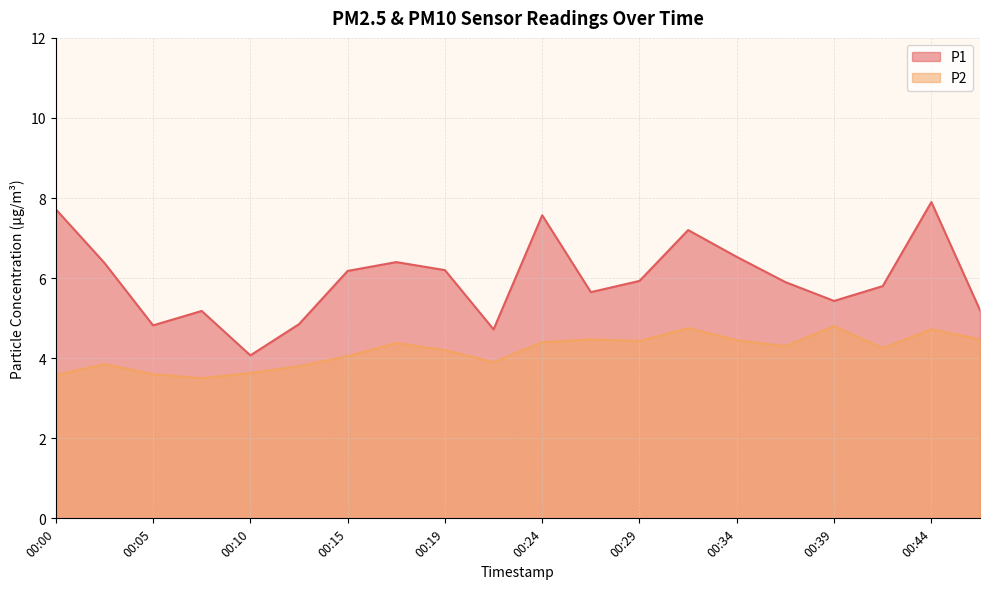

Is it true that P1 equals 13.6 at 00:44?

False